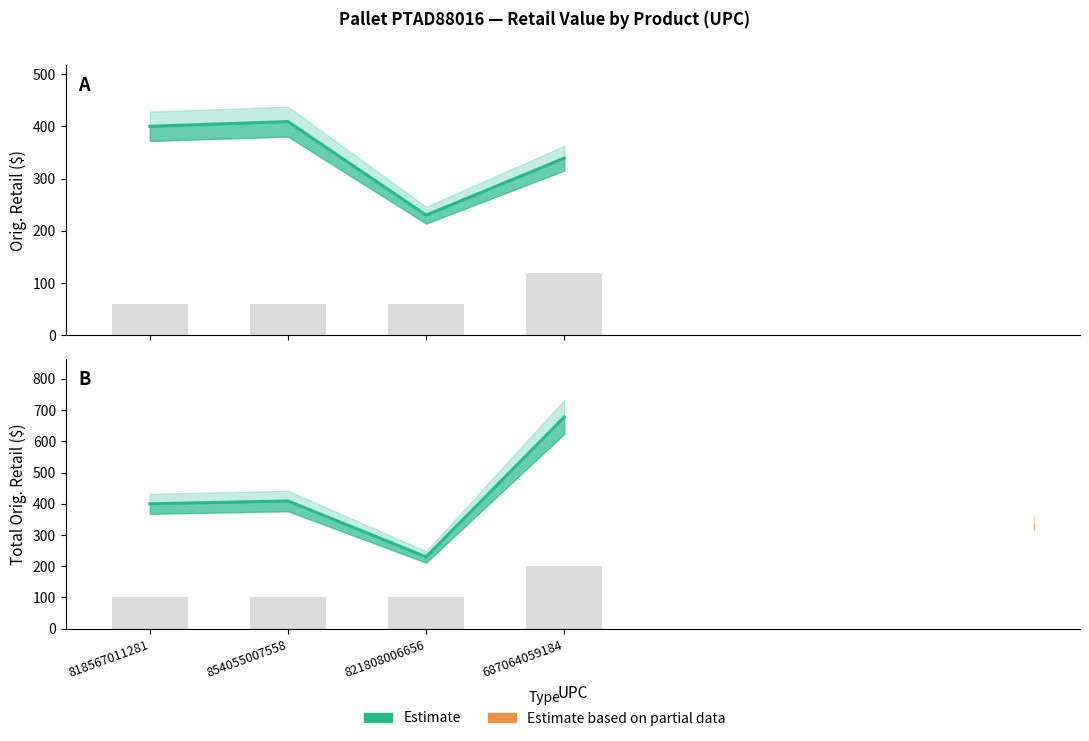

The value of Quantity at 821808006656 is 60.0. True or false?

True